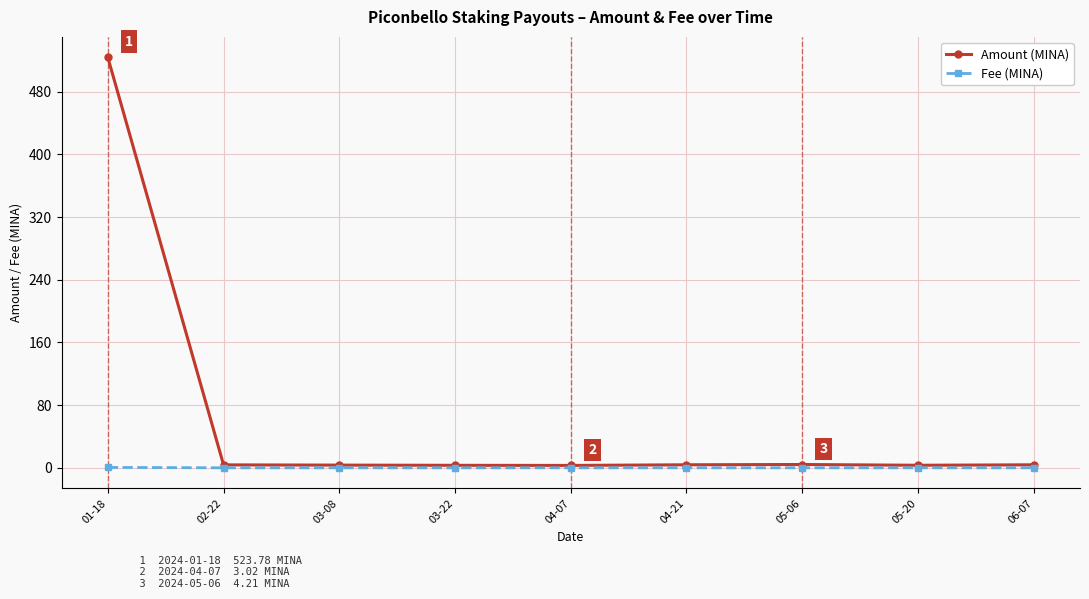

List the series in order of their peak value, highest first.

Amount (MINA), Fee (MINA)